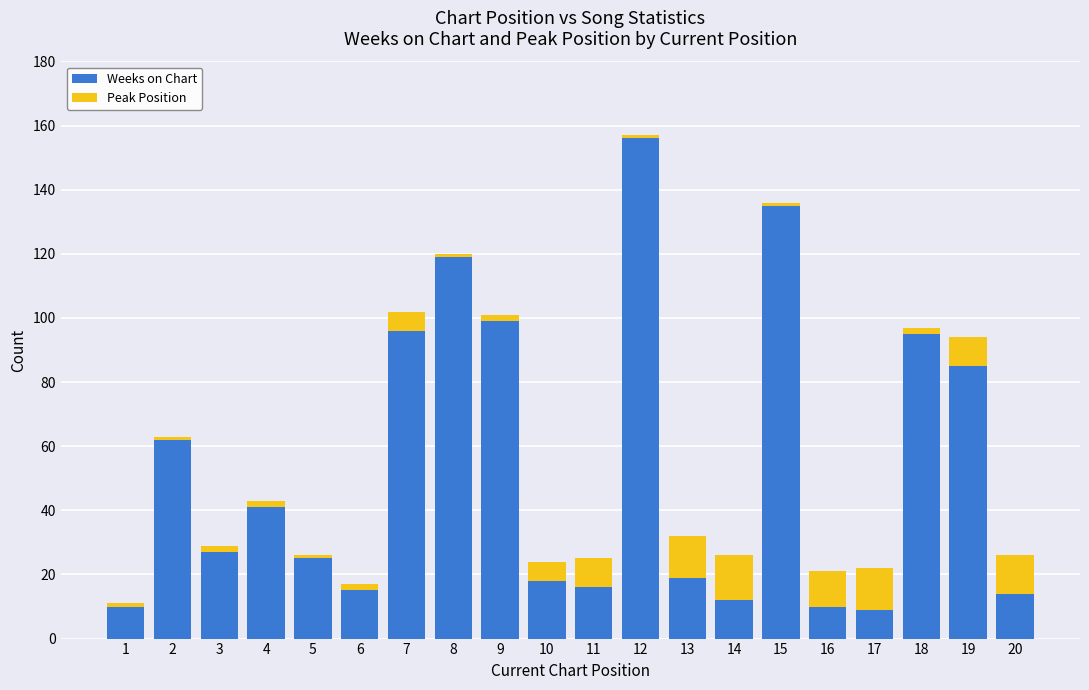

What is the difference between the second highest and second lowest values in the Weeks on Chart series?

125